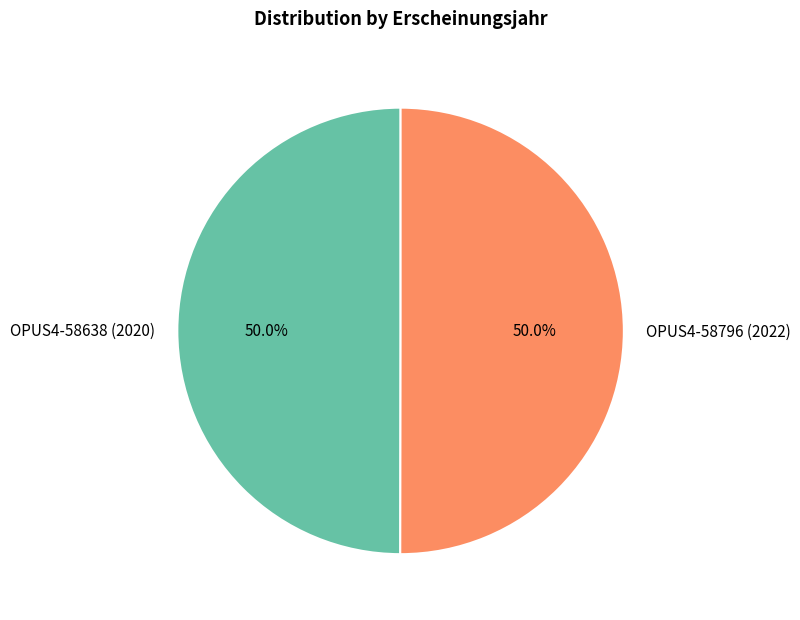

To the nearest percent, what is the combined percentage of OPUS4-58638 (2020) and OPUS4-58796 (2022)?

100%